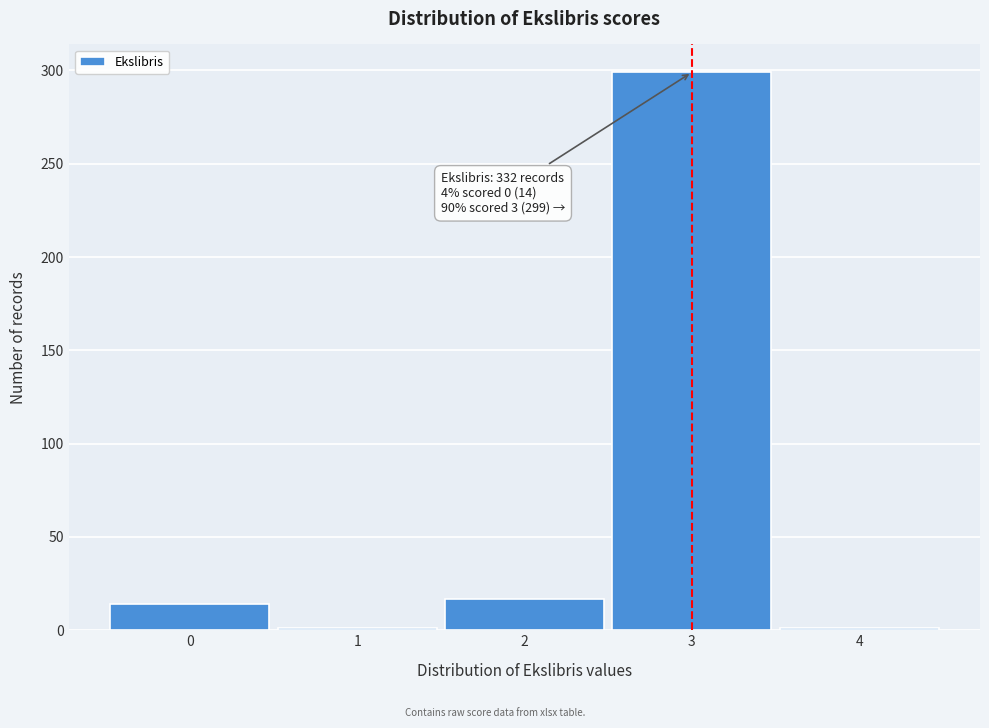

Reading left to right, extract all data points from this chart.

0=14	1=1	2=17	3=299	4=1